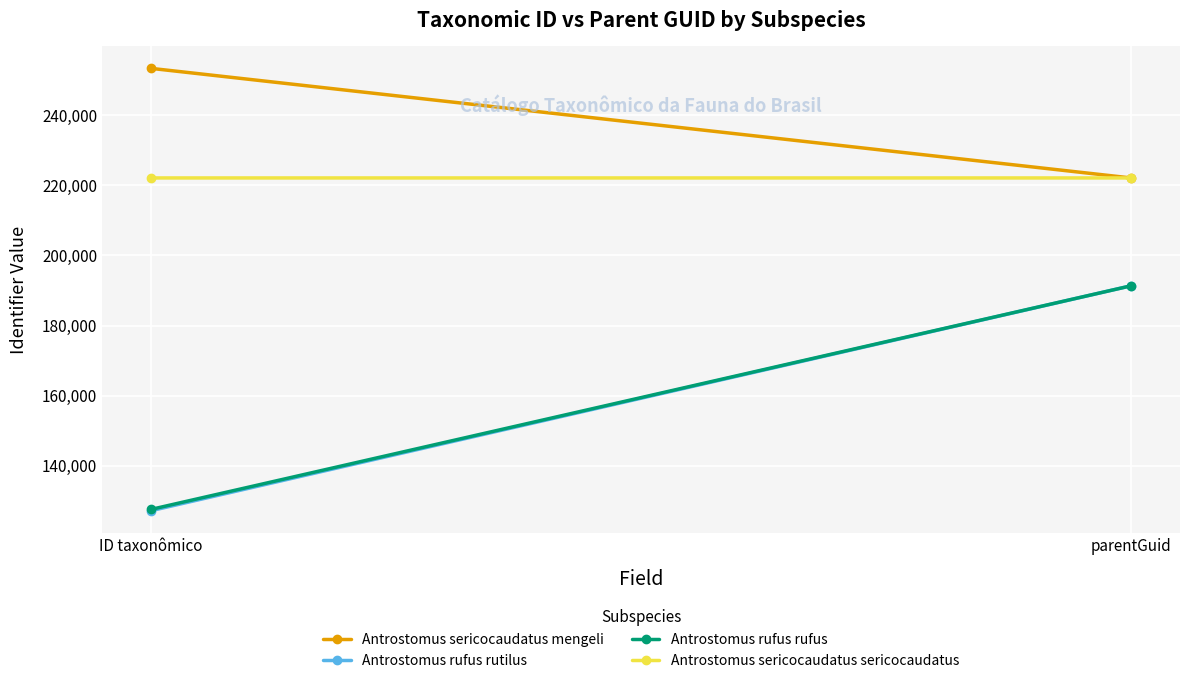

True or false: Antrostomus rufus rufus has a value of 99863 at parentGuid.

False